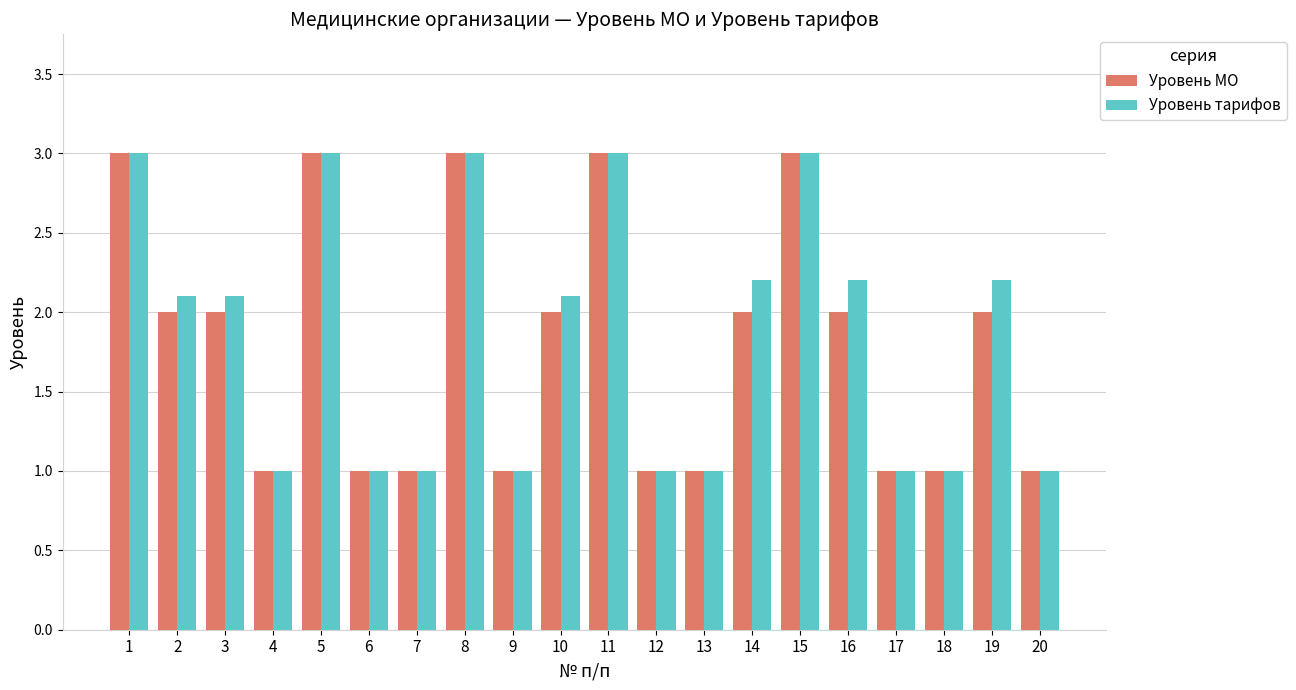

At how many categories does at least one series exceed 2?

11